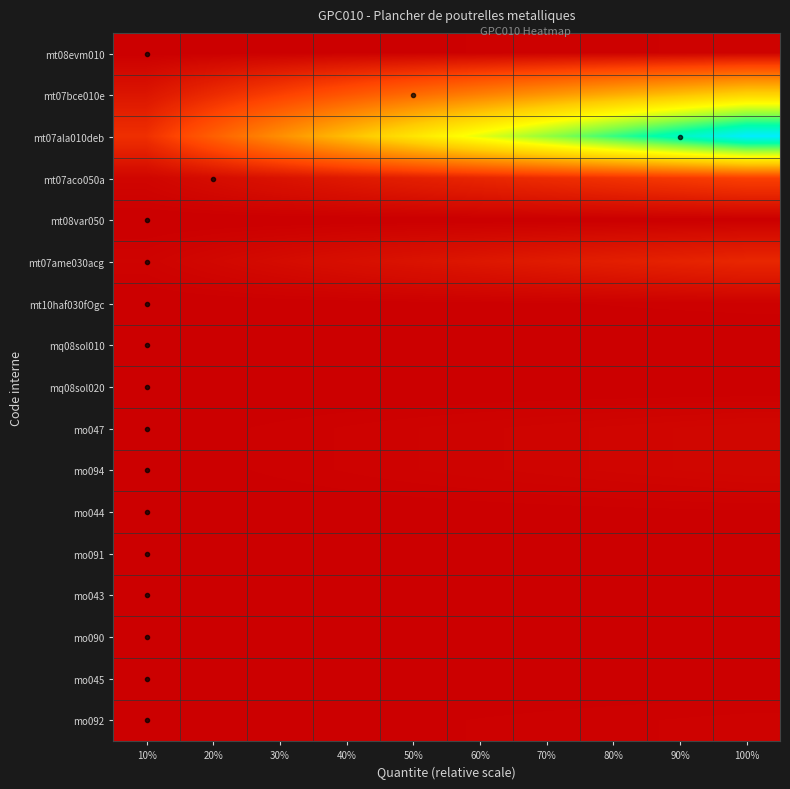

Which series has the widest spread of values?

mt07ala010deb